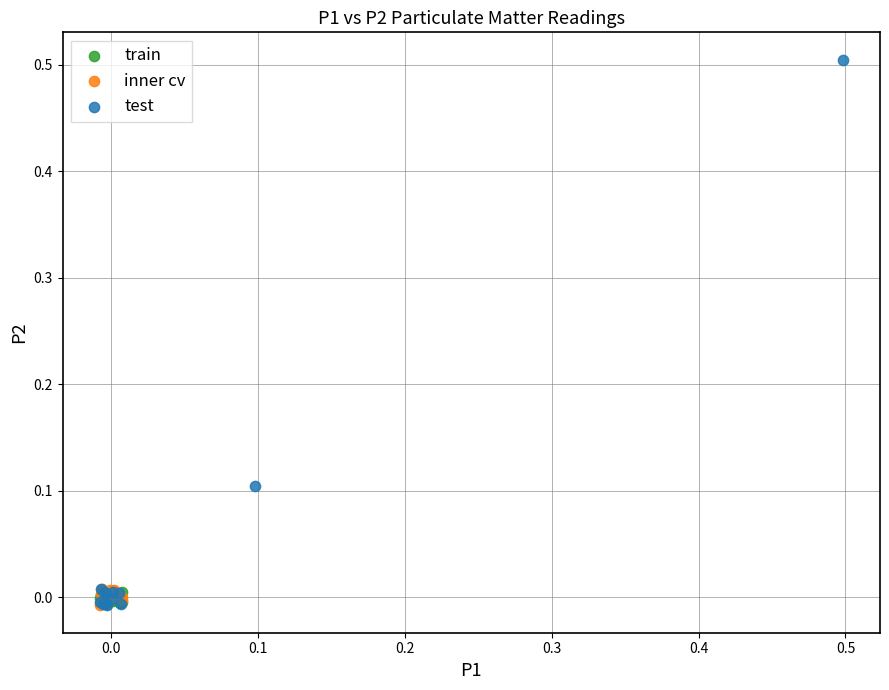

Which series contains the highest Y value?

test